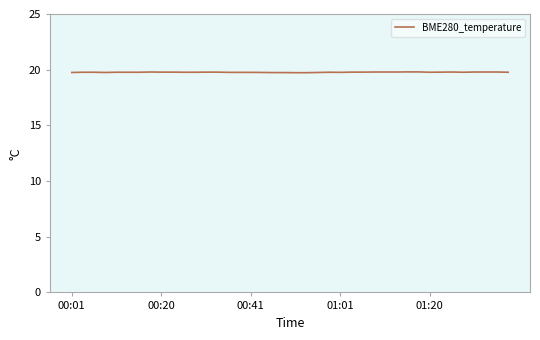

What is the greatest value displayed?

19.8